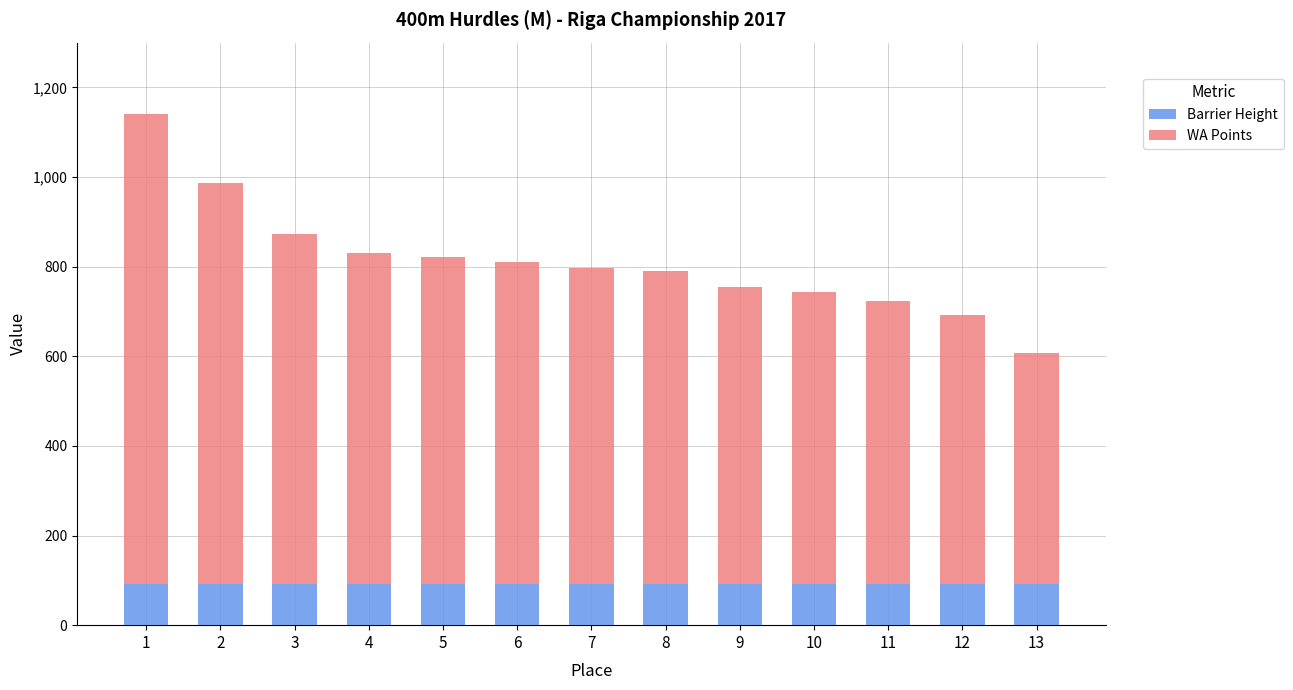

What is the maximum value for Barrier Height?

91.4